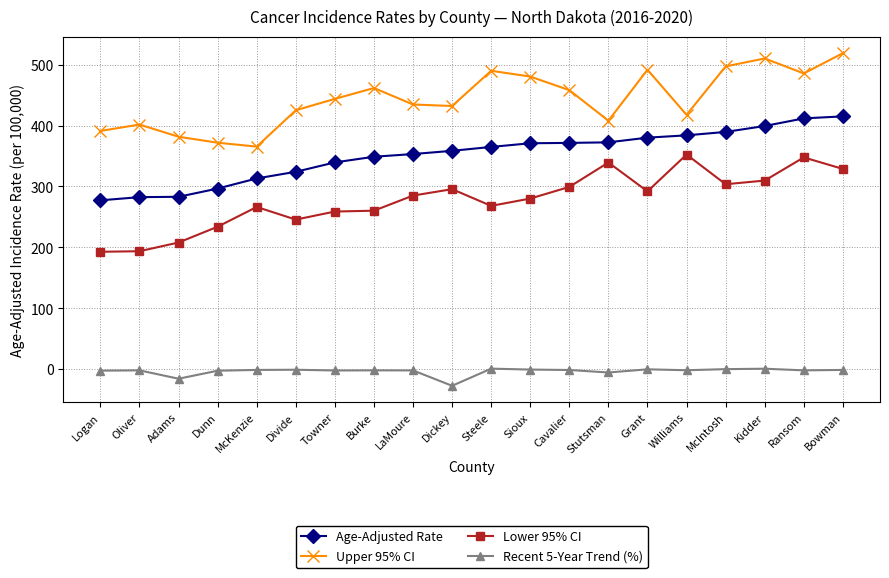

What is the sum of the Recent 5-Year Trend (%) values at Stutsman and Burke?

-6.7